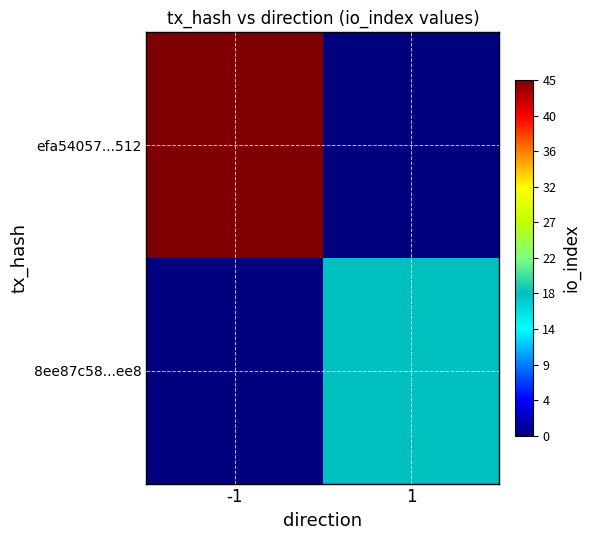

What is the difference between the highest and lowest values at 1?

18